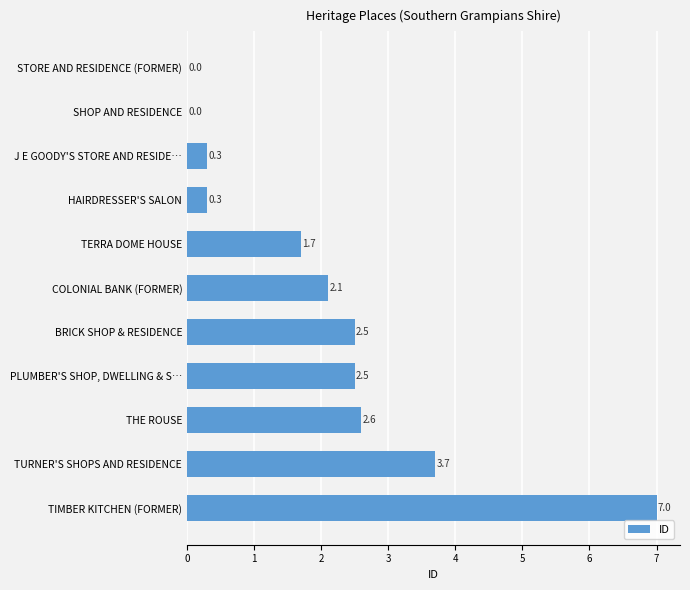

The chart shows a value of 2.5 at BRICK SHOP & RESIDENCE. True or false?

True